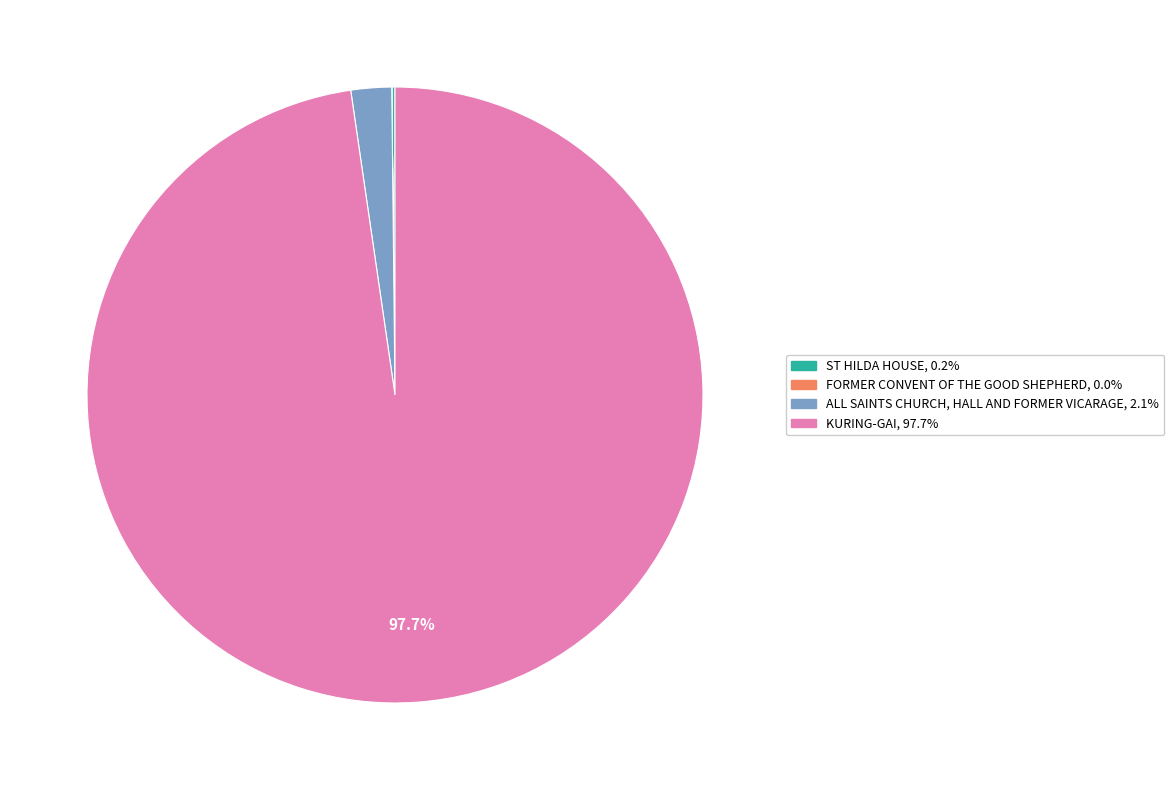

Which category has the biggest portion of the pie?

KURING-GAI